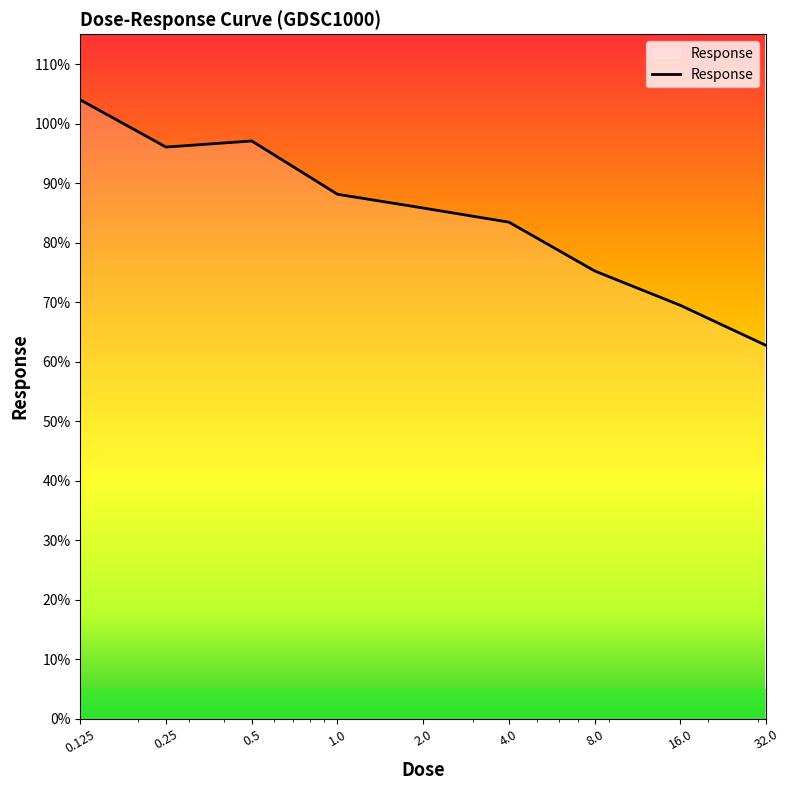

What is the maximum value shown in the chart?

104.0